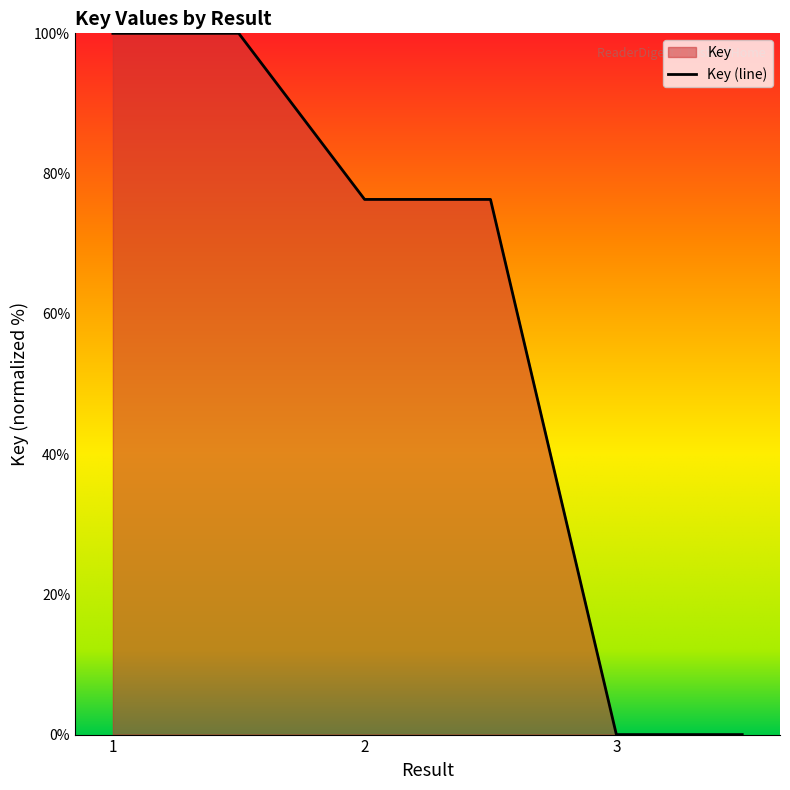

What is the difference between the values at  and ?

76.3